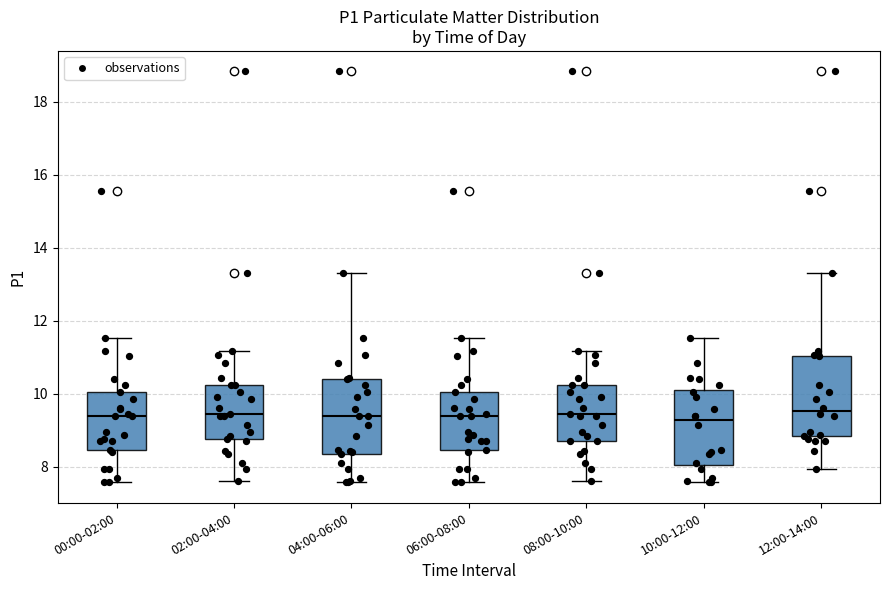

Reading left to right, read every box against the y-axis: the position of its median line, the range the box covers, and the ends of its whiskers. The values are not printed on the chart, so give them approximately, as read against the axis.

00:00-02:00: median 9.4, box 8.4 to 10.0, whiskers 7.6 to 11.6
02:00-04:00: median 9.4, box 8.8 to 10.2, whiskers 7.6 to 11.2
04:00-06:00: median 9.4, box 8.4 to 10.4, whiskers 7.6 to 13.4
06:00-08:00: median 9.4, box 8.4 to 10.0, whiskers 7.6 to 11.6
08:00-10:00: median 9.4, box 8.8 to 10.2, whiskers 7.6 to 11.2
10:00-12:00: median 9.2, box 8.0 to 10.0, whiskers 7.6 to 11.6
12:00-14:00: median 9.6, box 8.8 to 11.0, whiskers 8.0 to 13.4